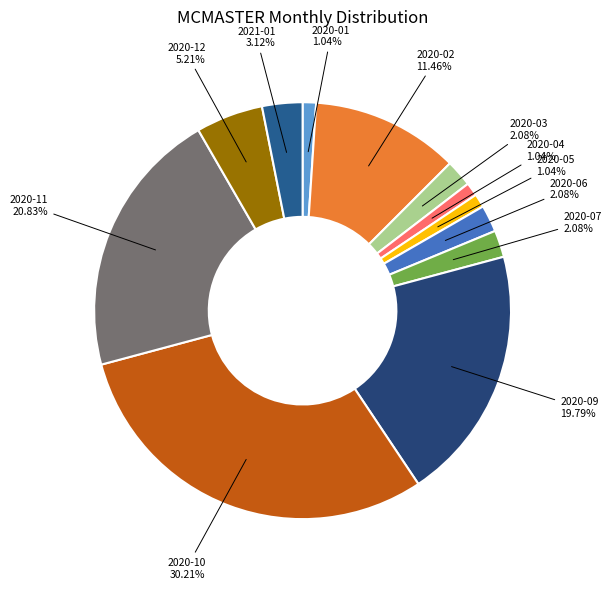

How many slices are in this pie chart?

12